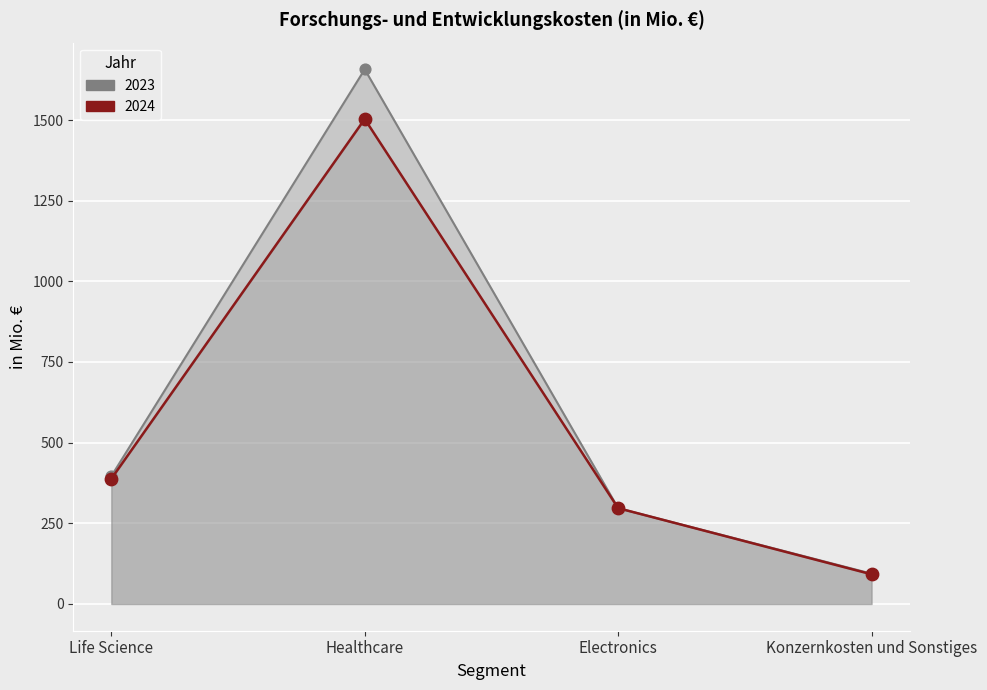

At which category is the sum across all series the highest?

Healthcare